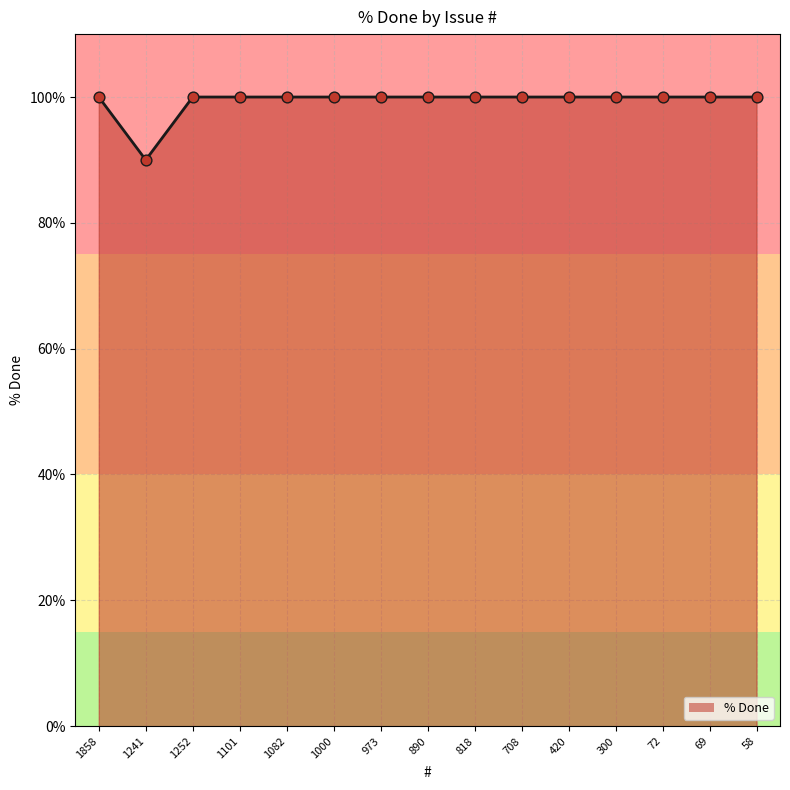

Which has a higher value, 1241 or 69?

69